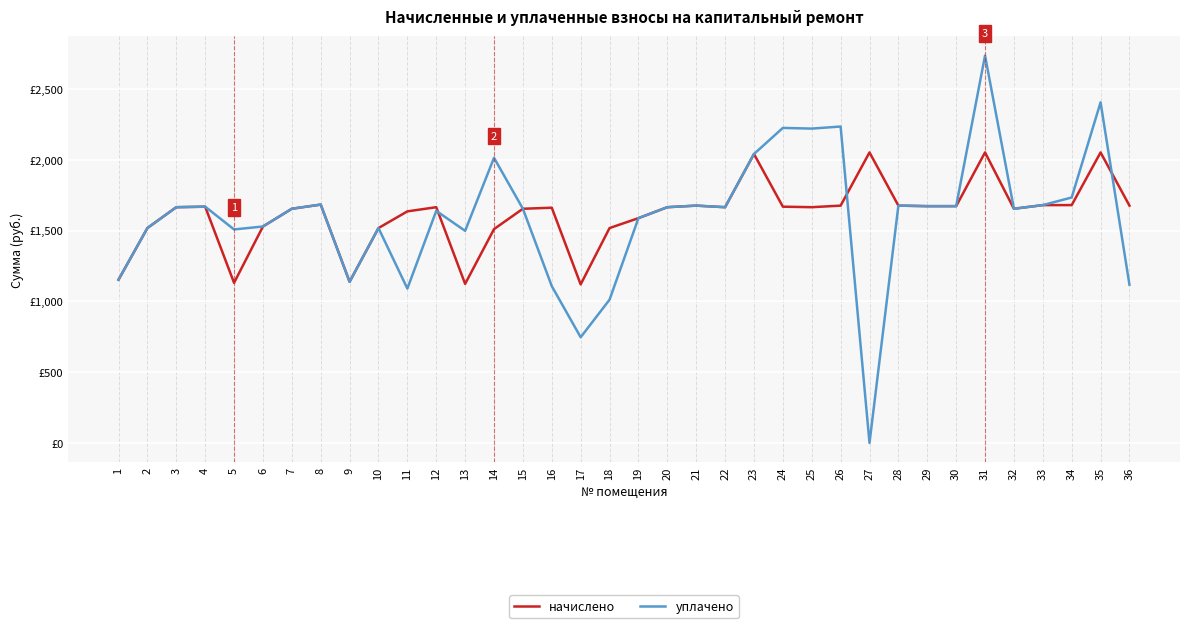

True or false: начислено has more than 1 points higher than both neighbors.

True